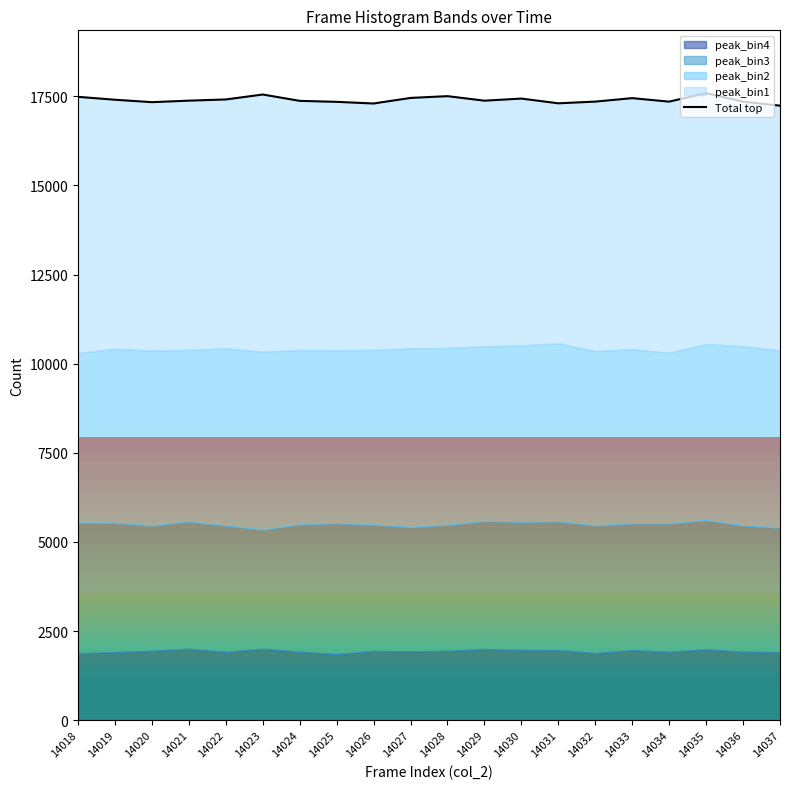

What is the value of the 5th point from the left?

17411